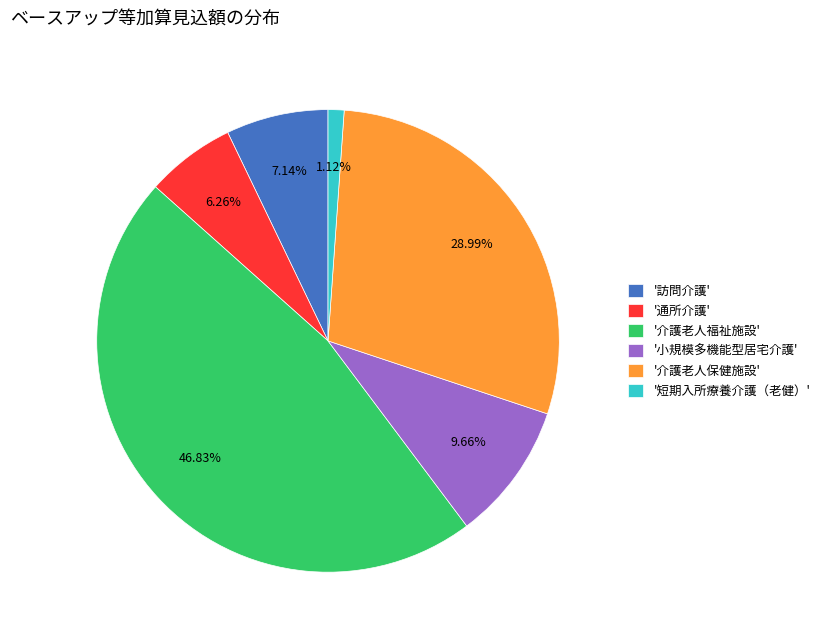

Which category has the biggest portion of the pie?

'介護老人福祉施設'